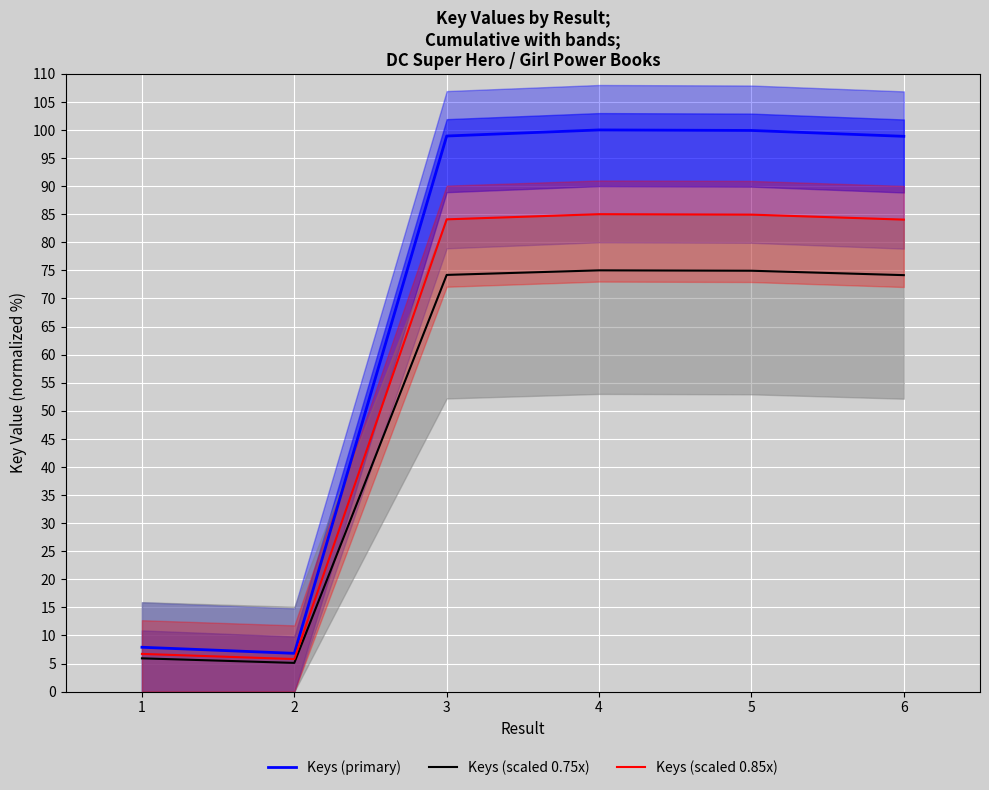

At which category is the sum across all series the highest?

4